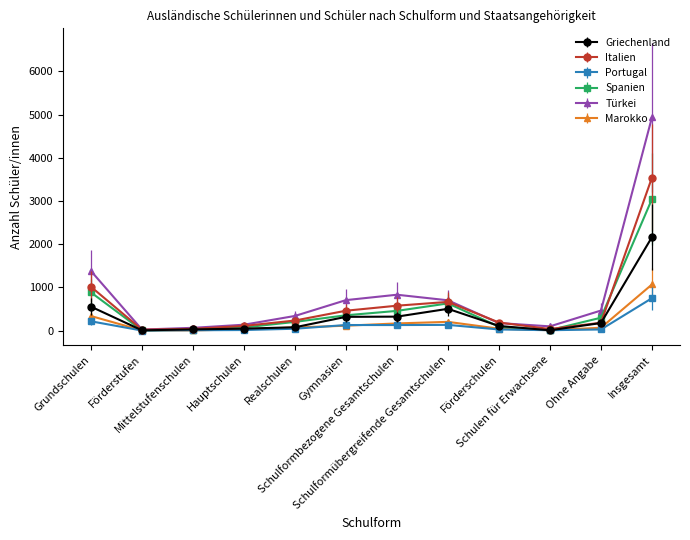

What is the value of the Portugal point at the 1st from the left?

217